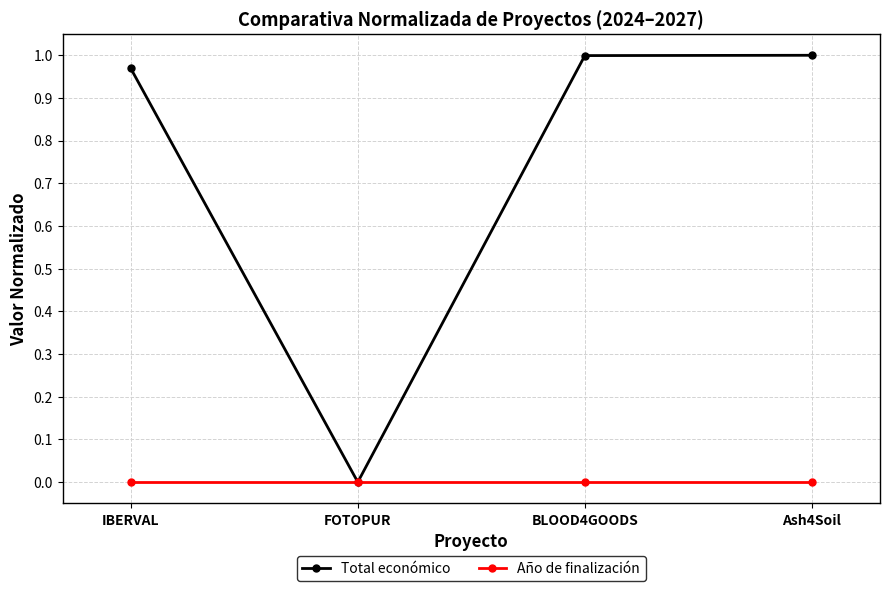

How many positive values does the Total económico series have?

3